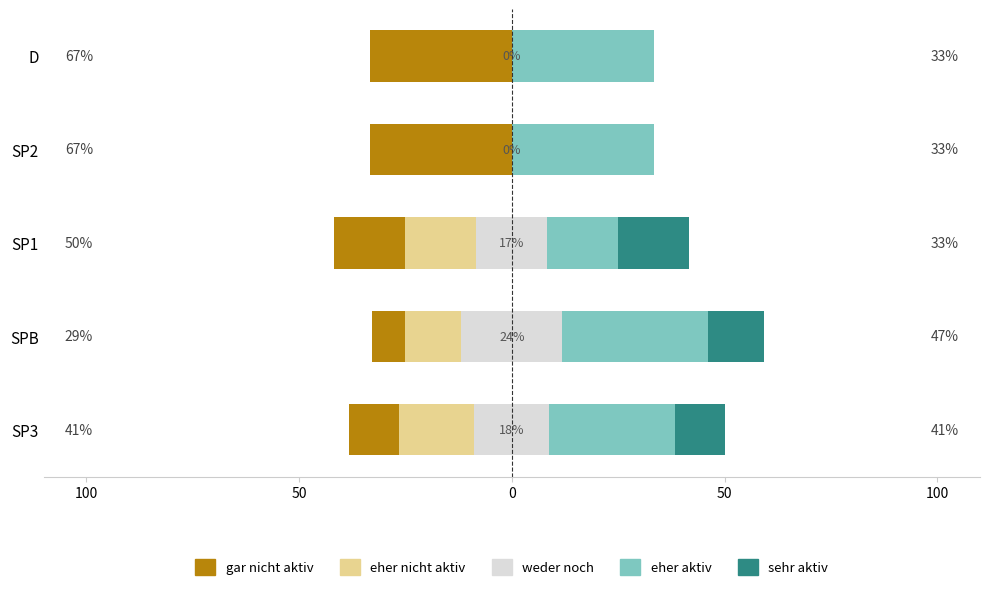

What is the sum of all eher aktiv values?

147.0